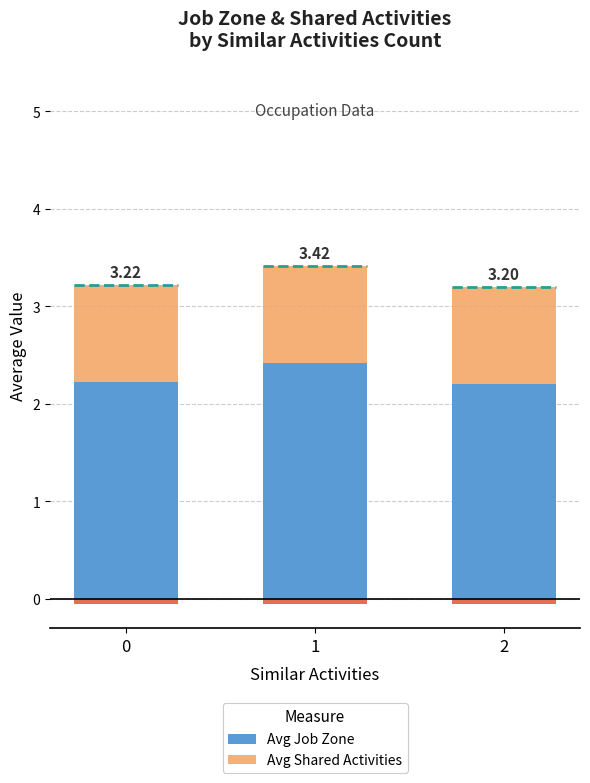

The value of Avg Shared Activities at 1 is 1.6. True or false?

False